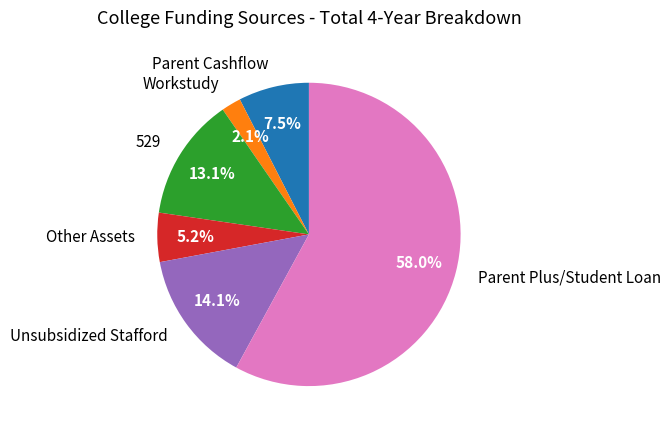

How many segments does this pie chart have?

6